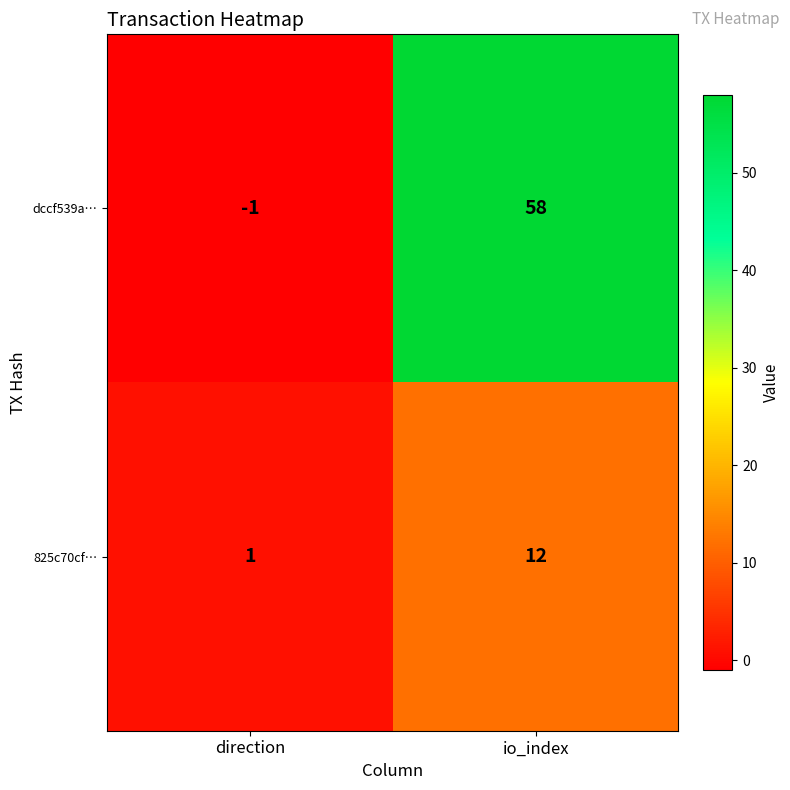

The 825c70cf… series shows 1 at direction. True or false?

True